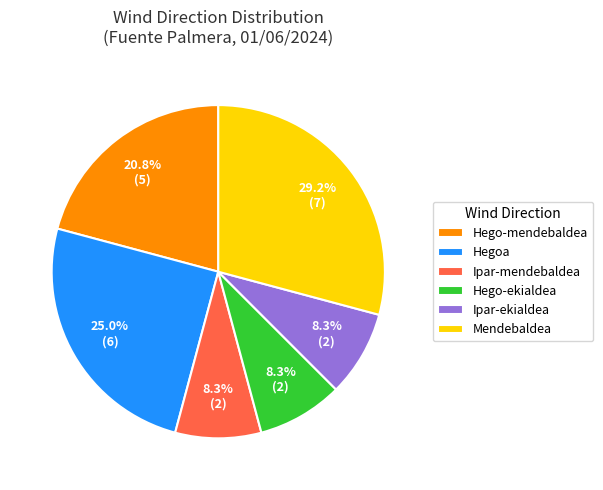

To the nearest percent, what is the difference between the largest and smallest slice percentages?

21%